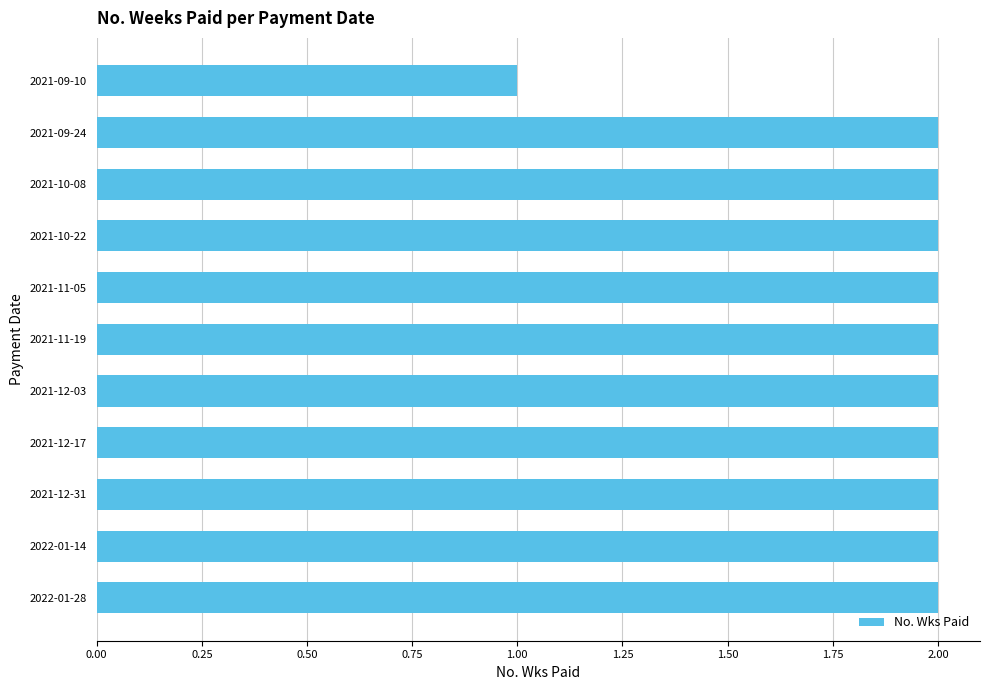

How many values are between 2 and 3?

10